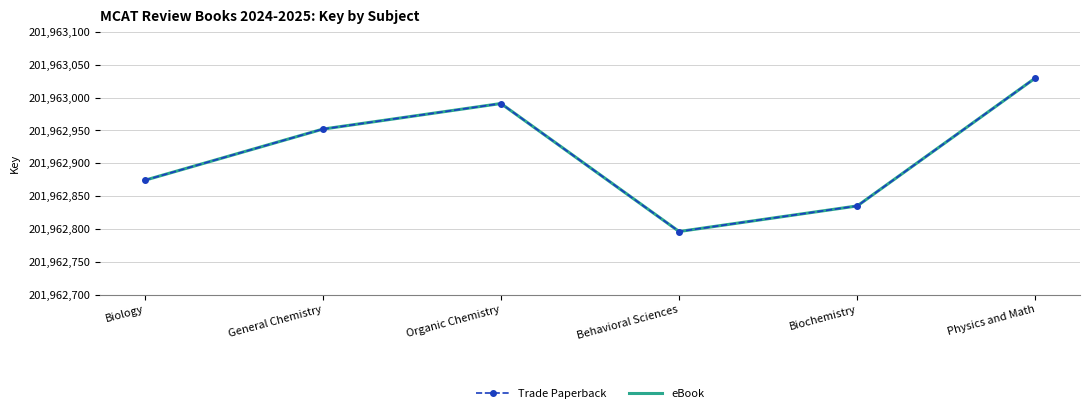

How many distinct data groups are displayed?

2